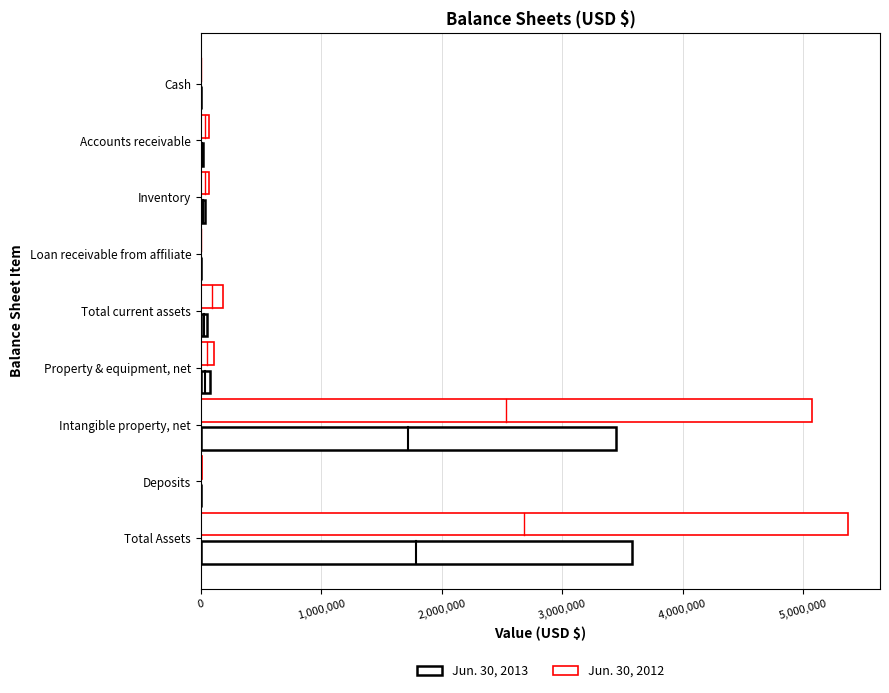

Count the number of categories in the chart.

9